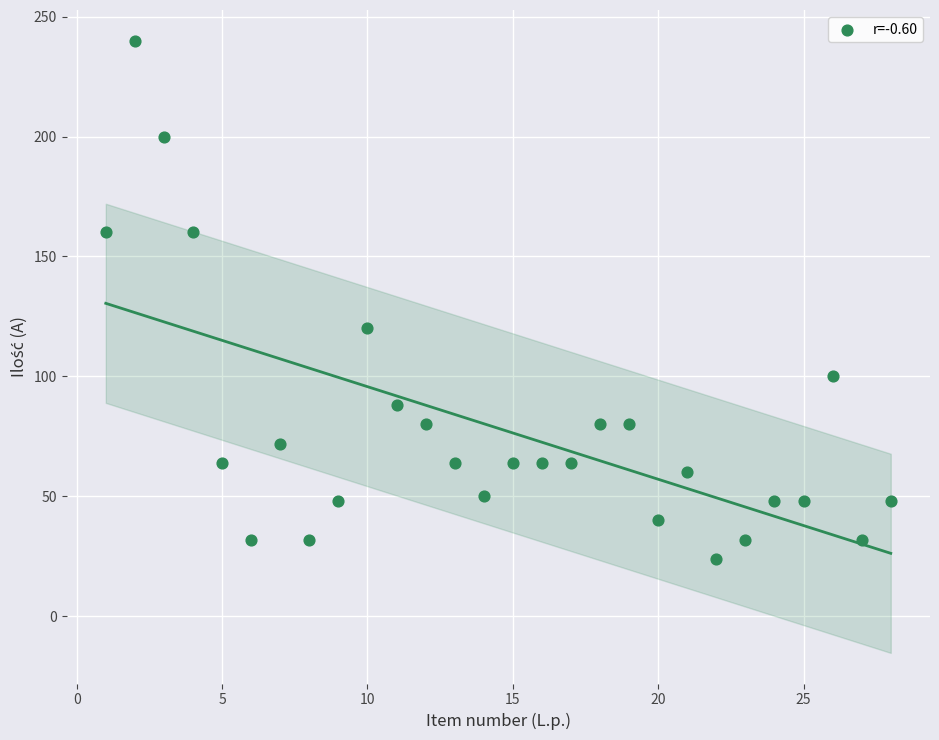

What is the range of X values (max minus min)?

27